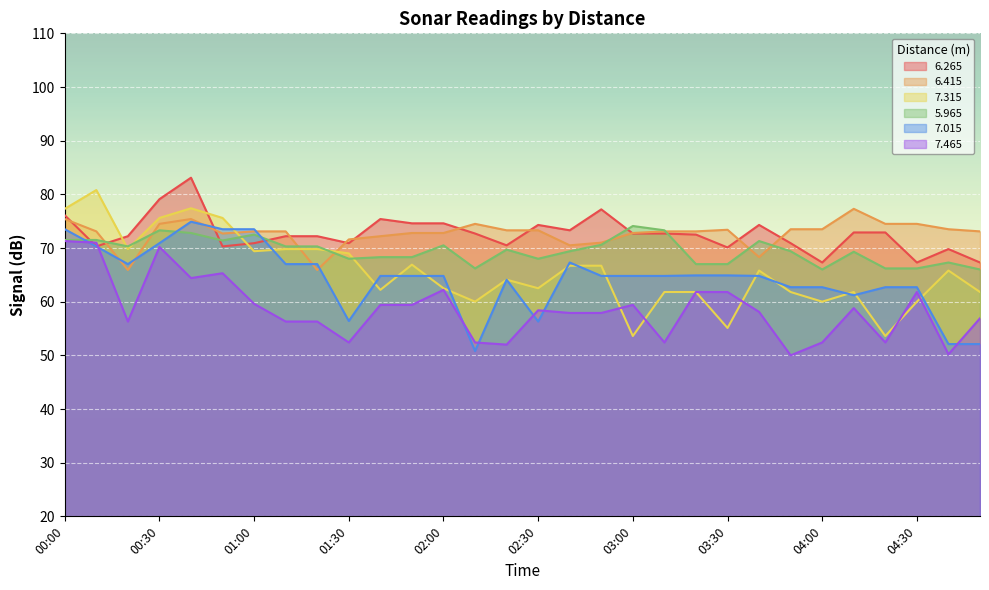

What is the sum of the 7.015 values at 04:50 and 04:10?

113.3